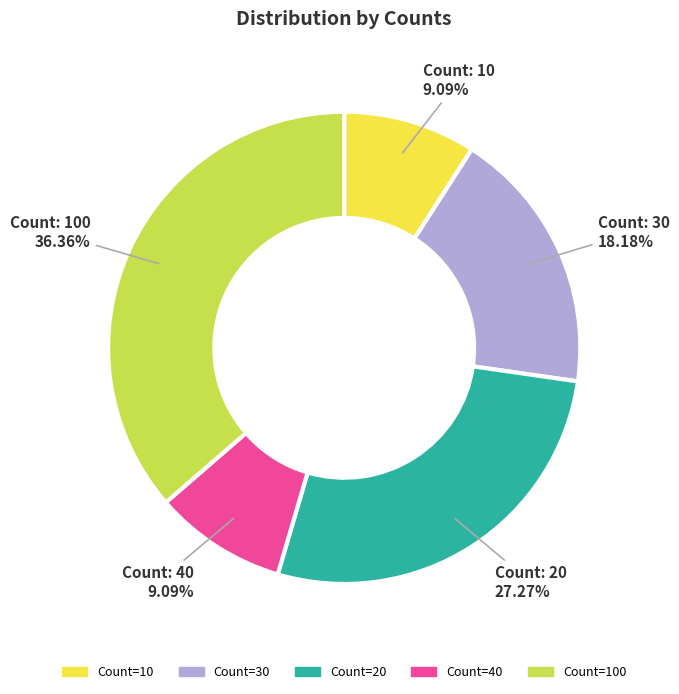

Is there a majority slice in this chart?

No